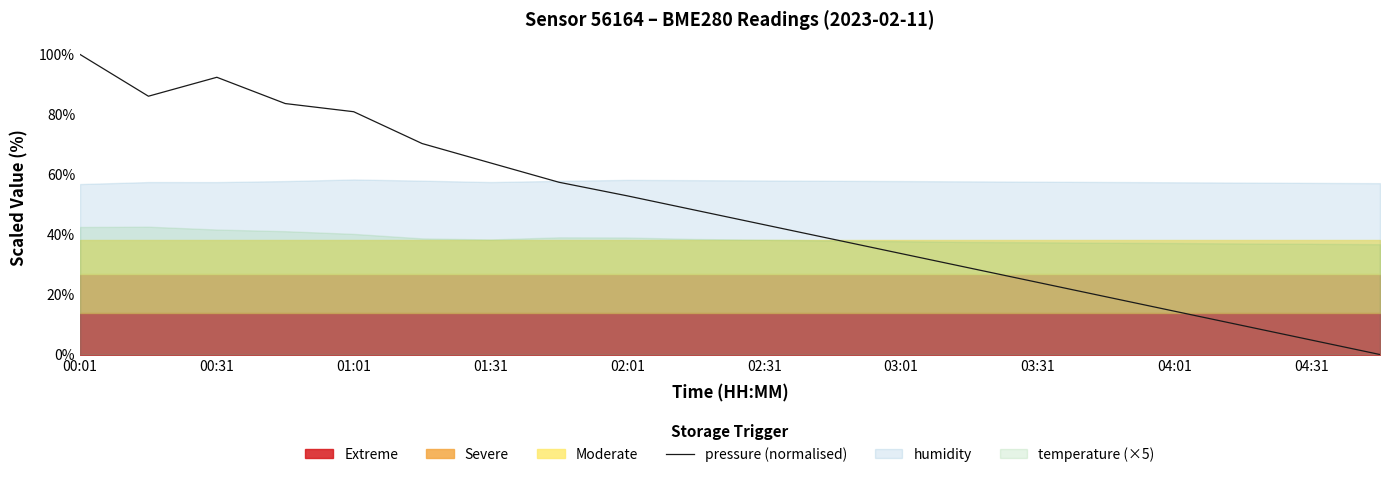

What is the maximum value for pressure (normalised)?

100.0